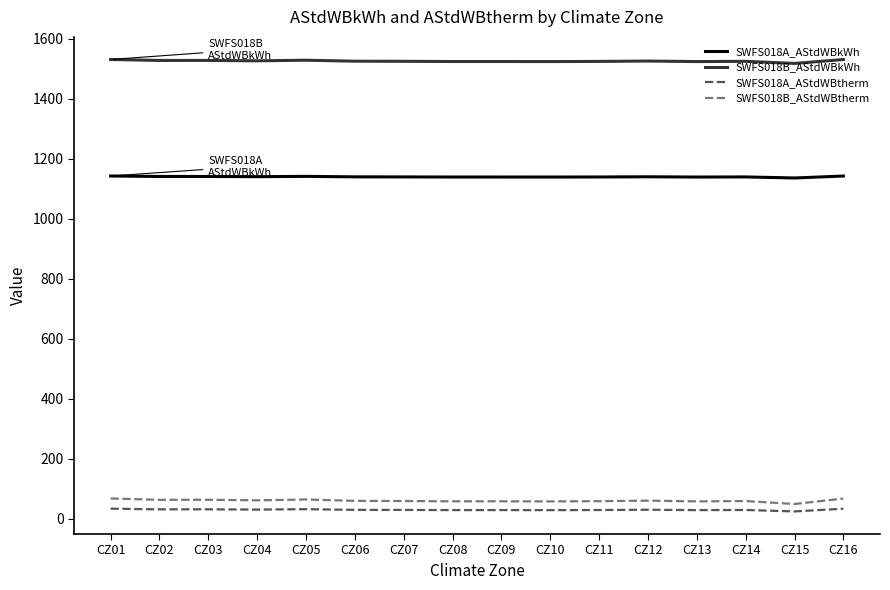

True or false: SWFS018A_AStdWBkWh and SWFS018B_AStdWBtherm intersect in this chart.

False